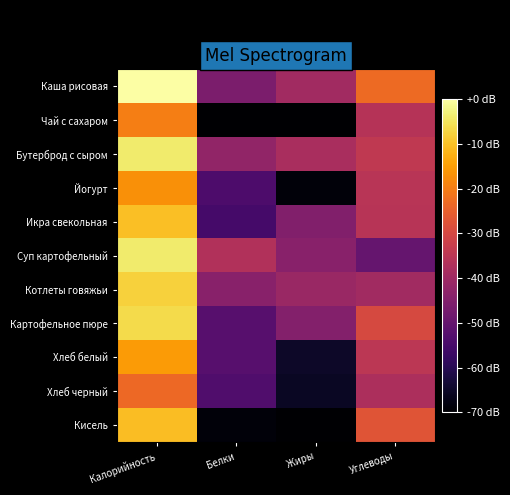

What is the total value across all series at Калорийность?

-118.4